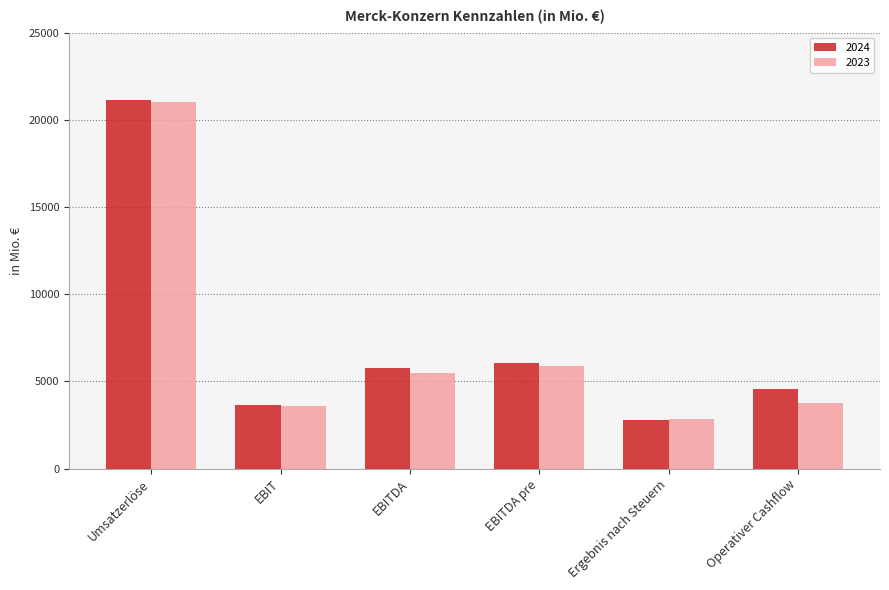

The value of 2023 at Ergebnis nach Steuern is 770. True or false?

False